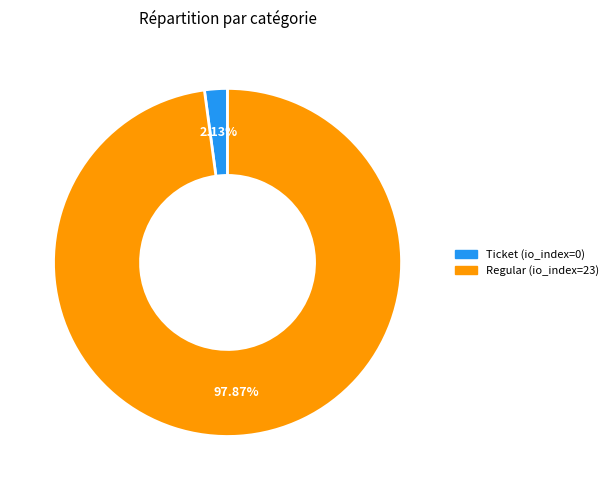

How many slices are in this pie chart?

2